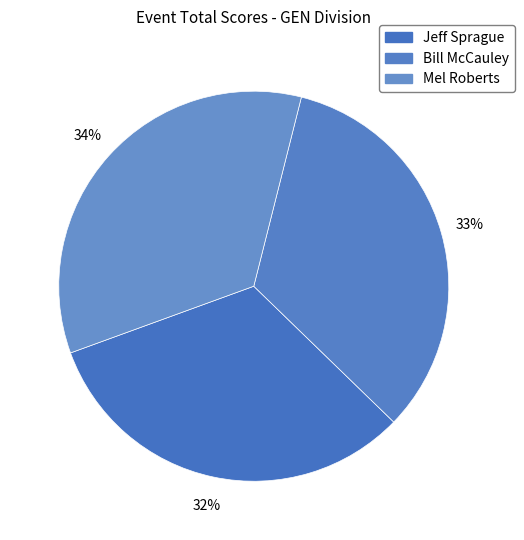

What is the smallest slice in the pie chart?

Jeff Sprague